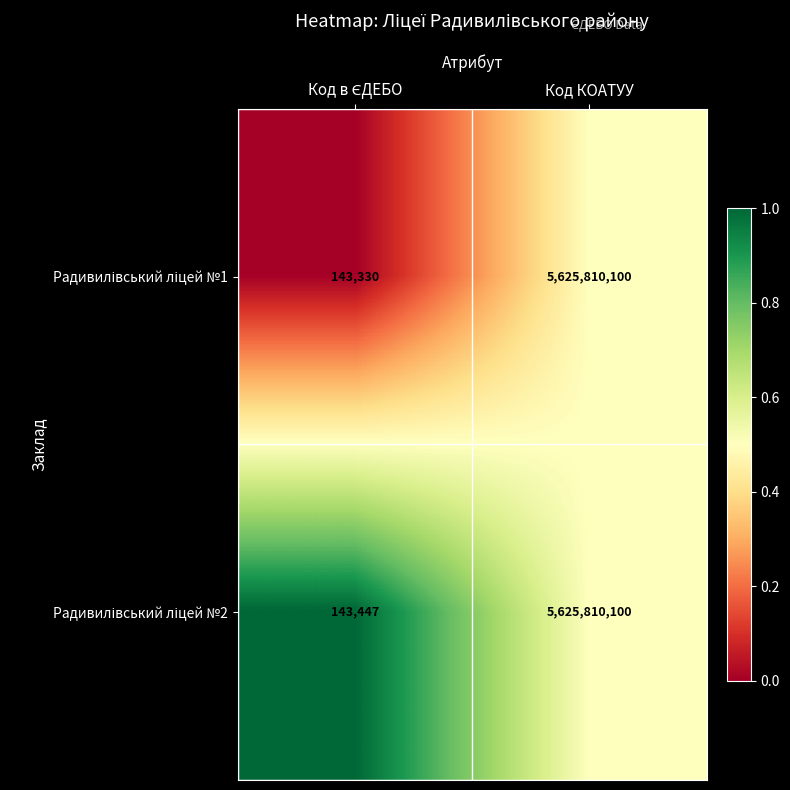

At which category is the sum across all series the highest?

Код КОАТУУ